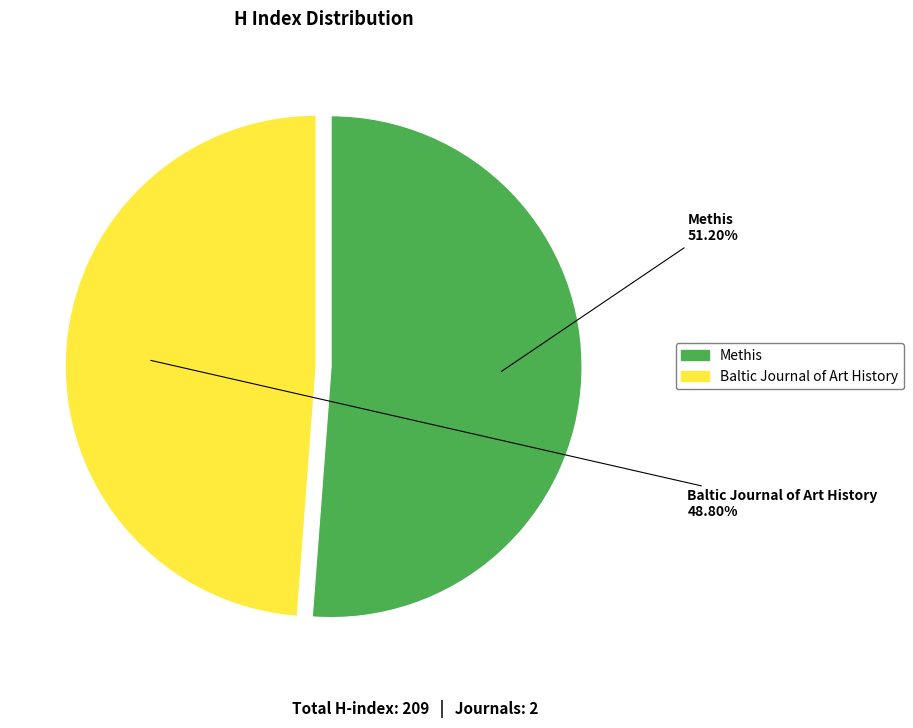

To the nearest percent, what is the difference between the Methis and Baltic Journal of Art History slice percentages?

2%